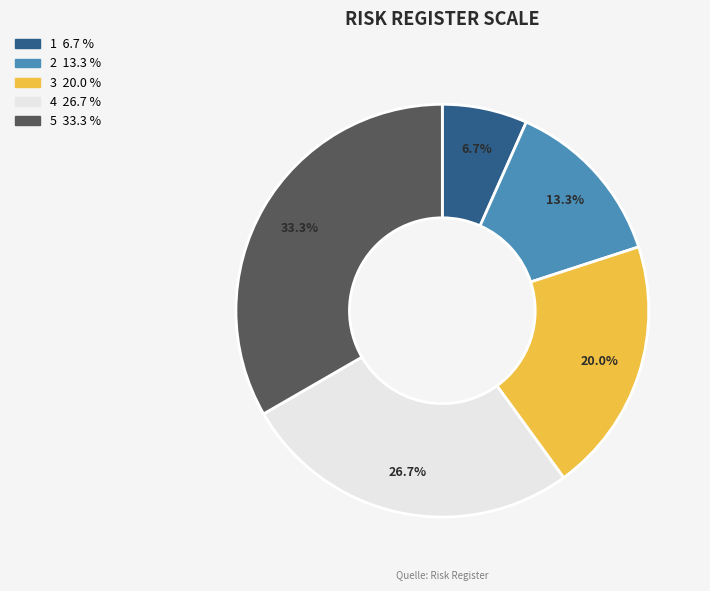

Does 5 account for over 50% of the chart?

No